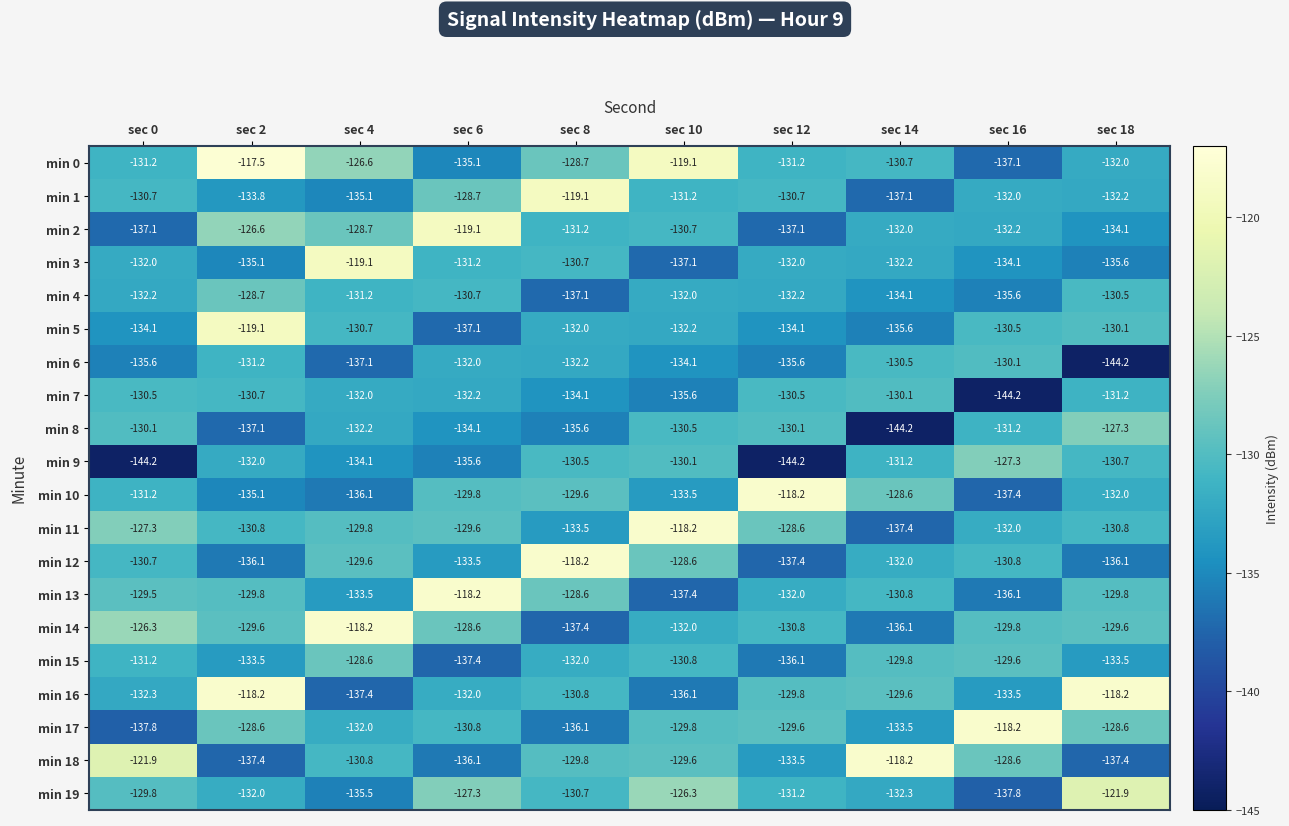

What is the minimum value for min 13?

-137.4